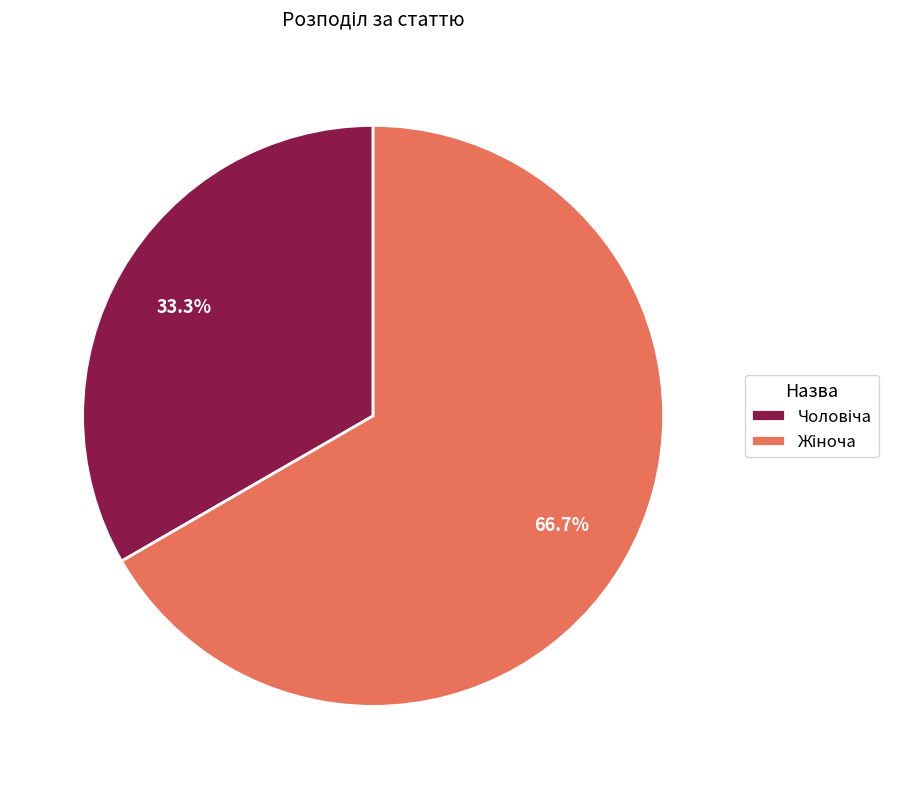

Does any single category account for the majority?

Yes